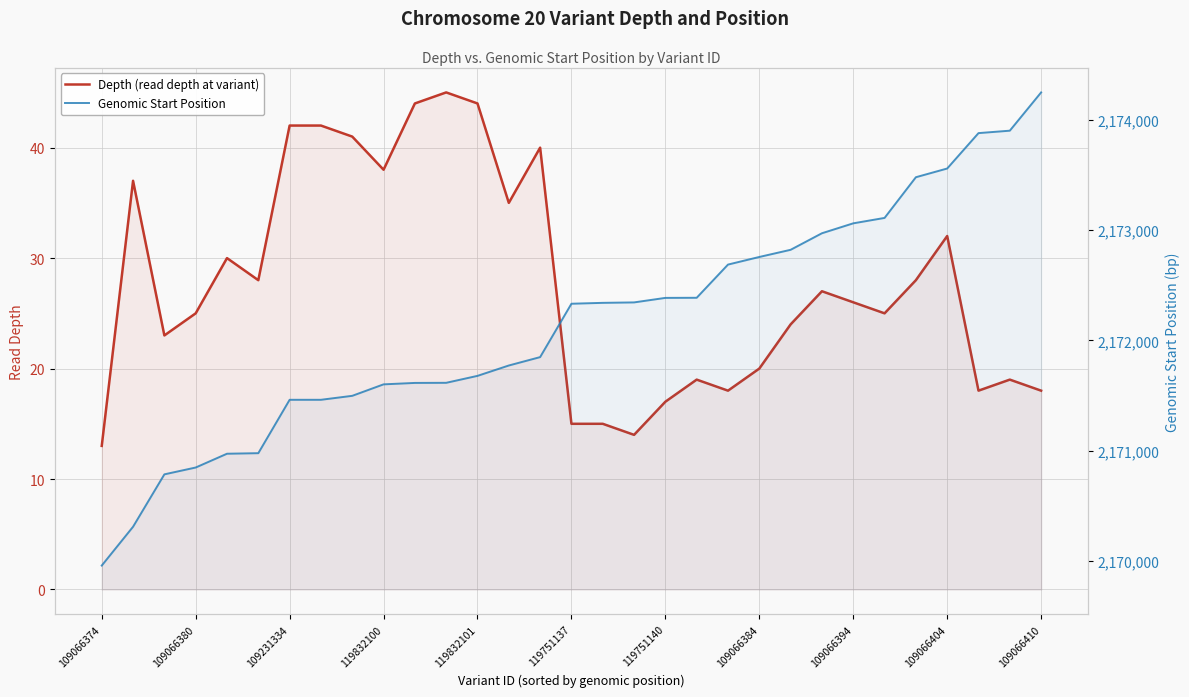

What is the average value of the Genomic Start Position series?

2172150